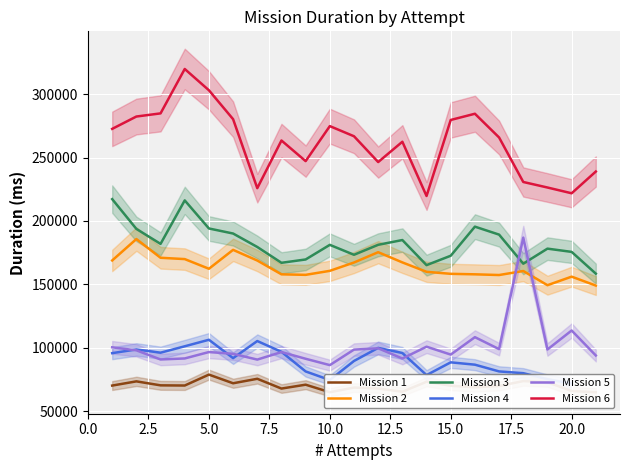

True or false: Mission 6 and Mission 2 cross at least once.

False